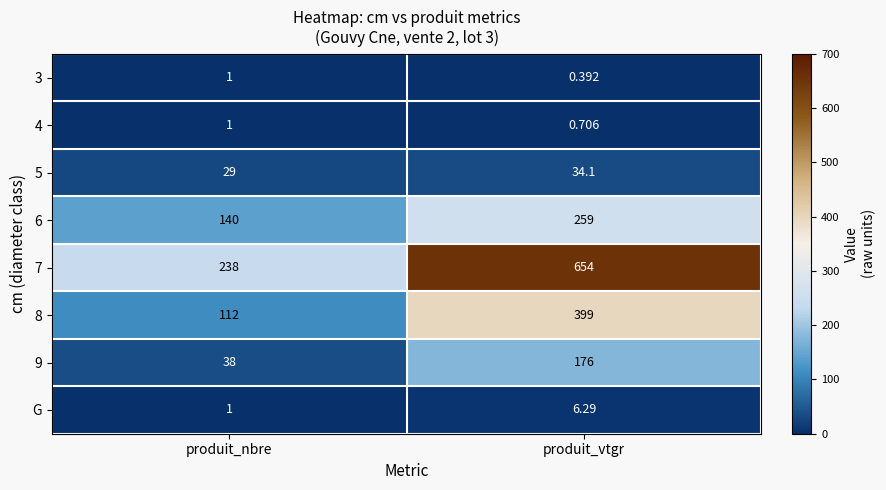

Which category has the lowest value across all series?

produit_vtgr